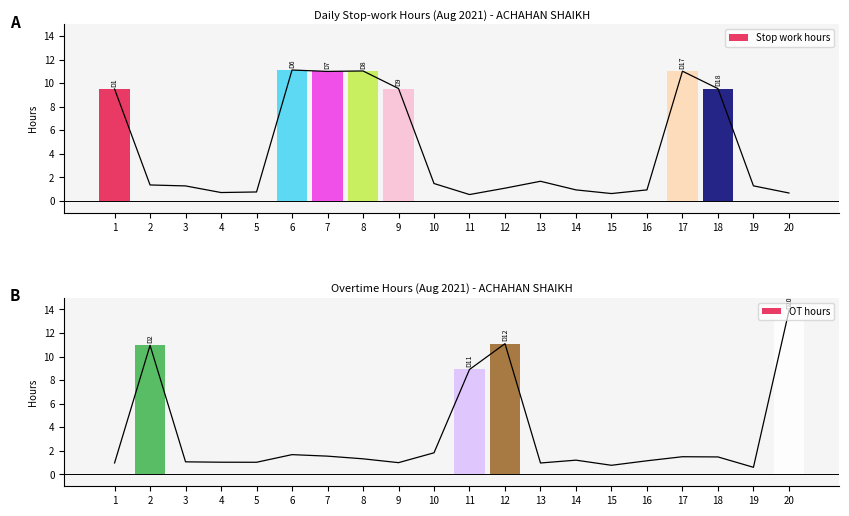

Between 4 and 10, which series saw the biggest shift?

Stop work hours